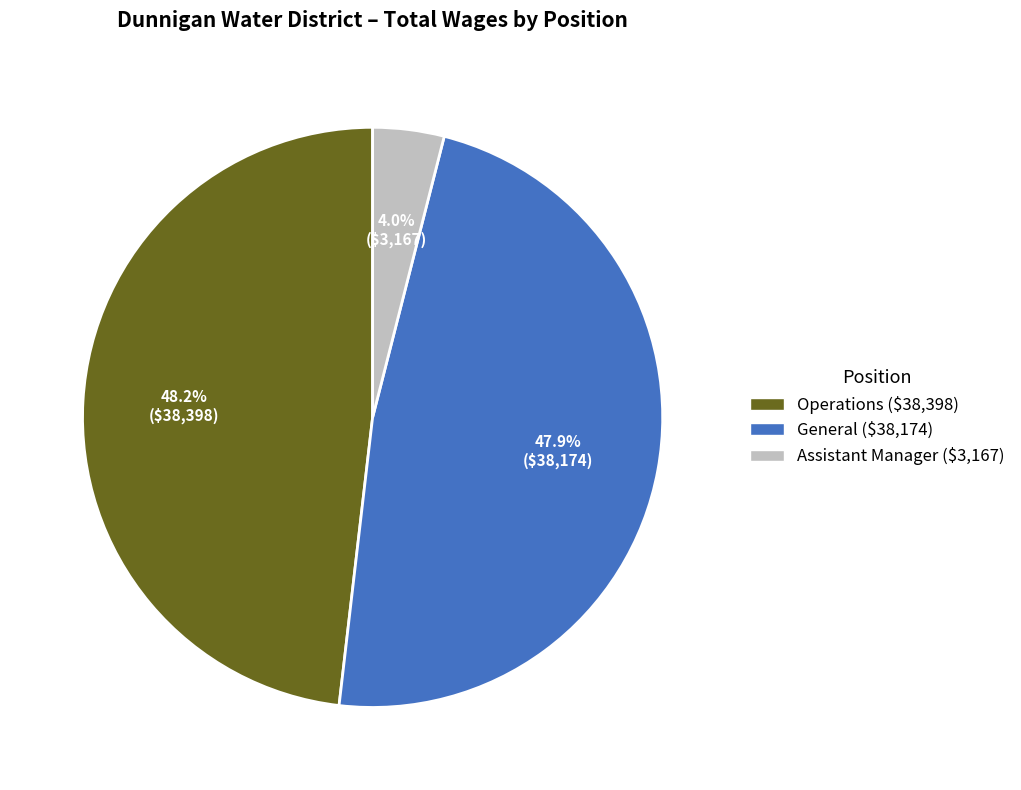

To the nearest percent, what is the difference between the Assistant Manager and Operations slice percentages?

44%